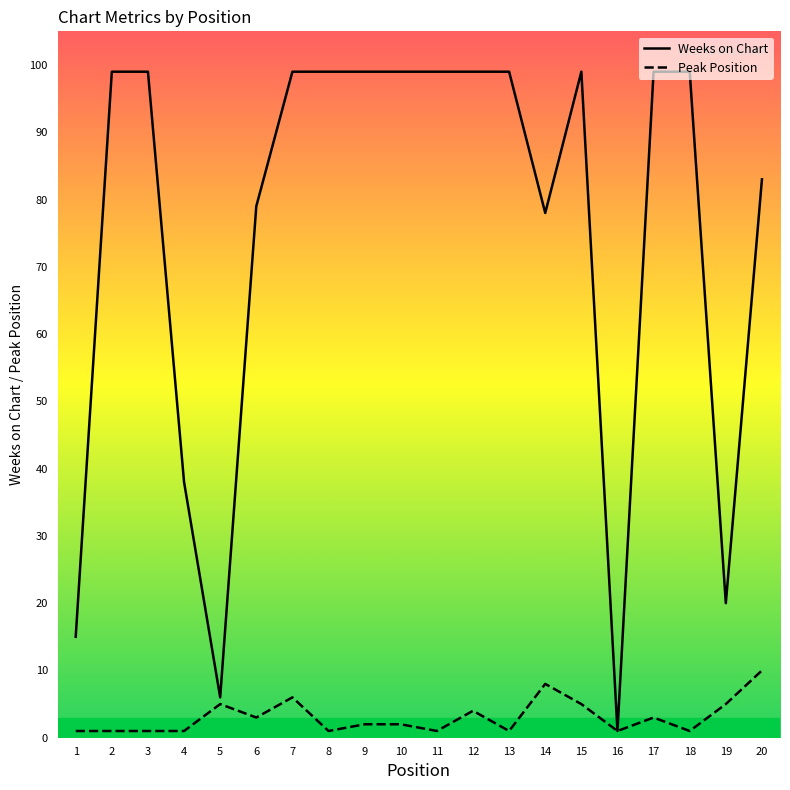

What is the value of the Peak Position point at the 8th from the left?

1